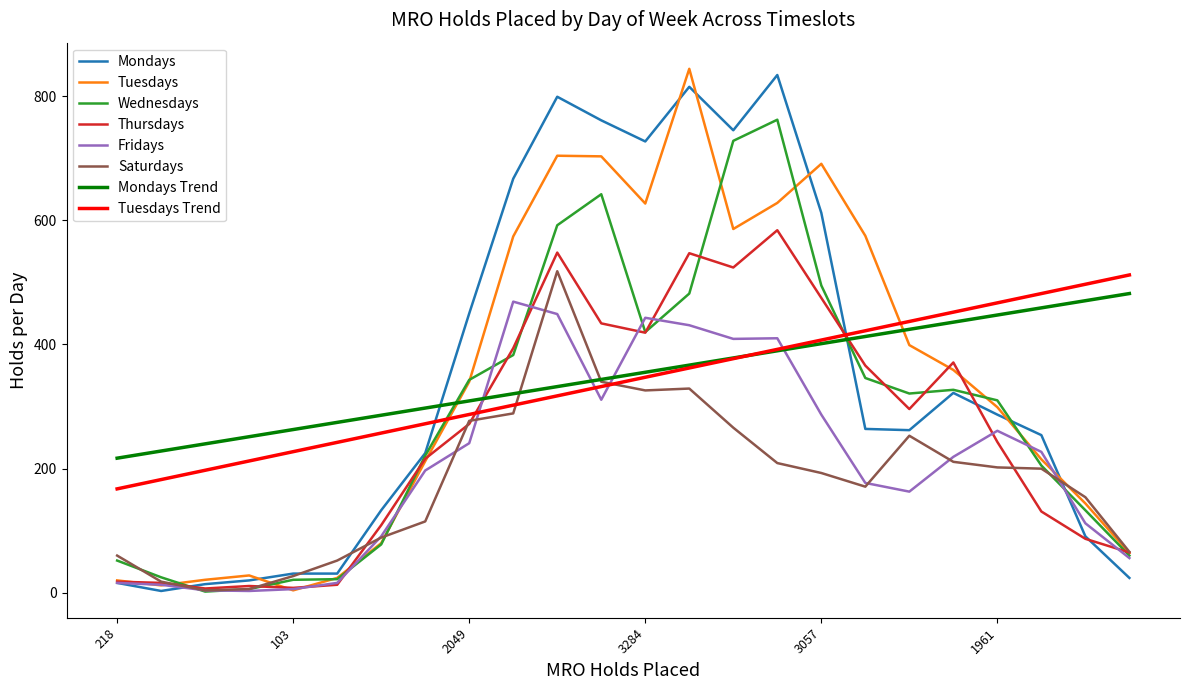

What is the highest value of the Saturdays series?

518.0